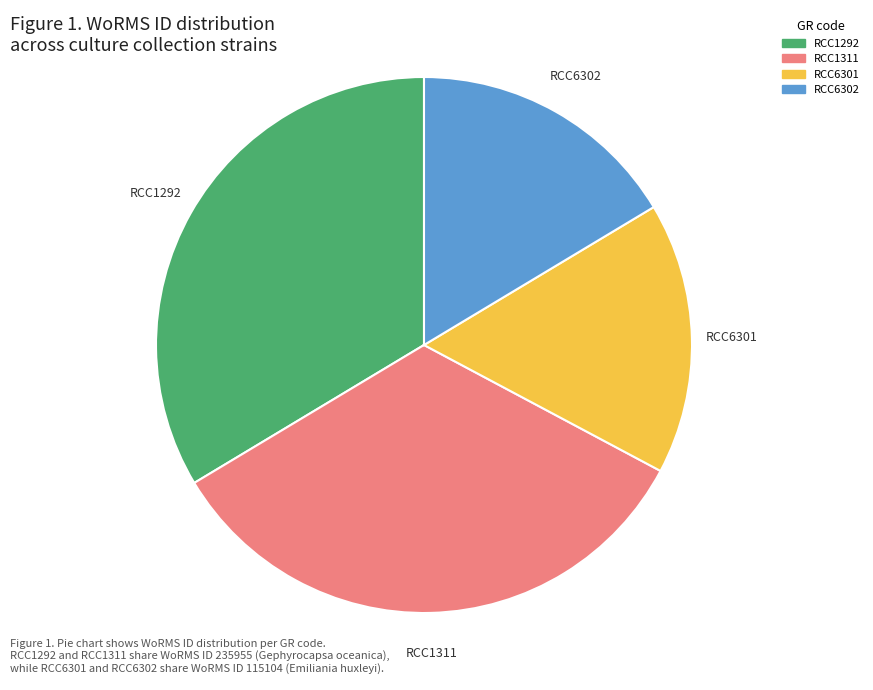

Between RCC6301 and RCC1311, which is larger?

RCC1311